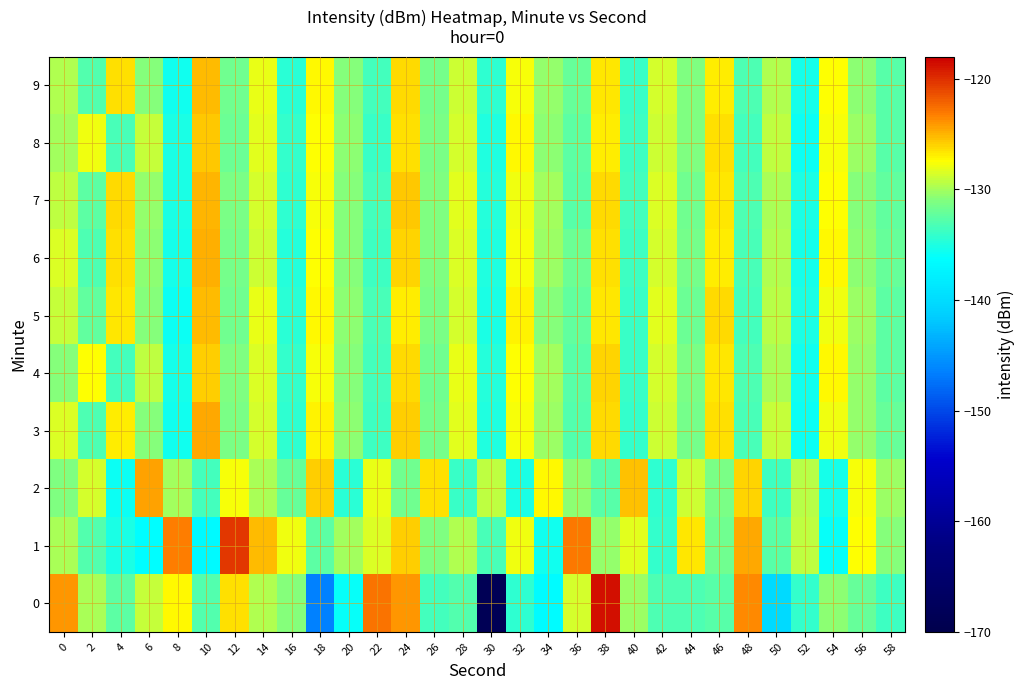

At which category does the chart reach its peak across all series?

38